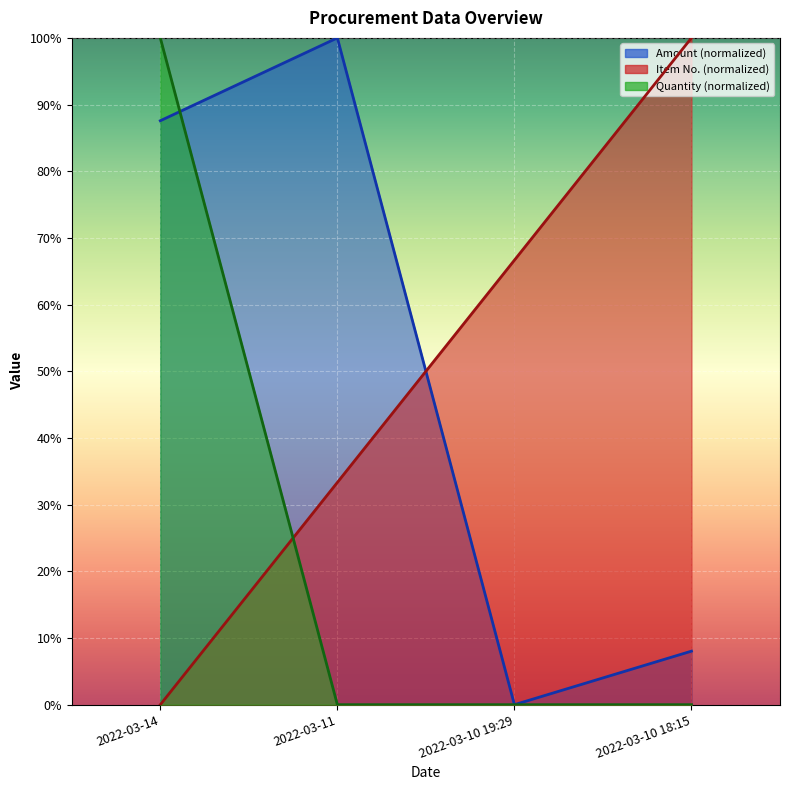

How many interior local valleys does the Amount series have?

1